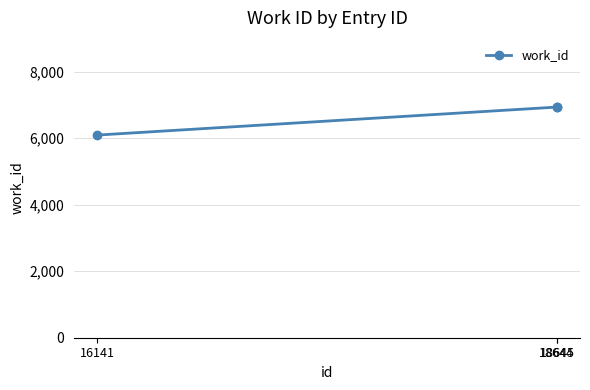

What is the sum of all values?

19966